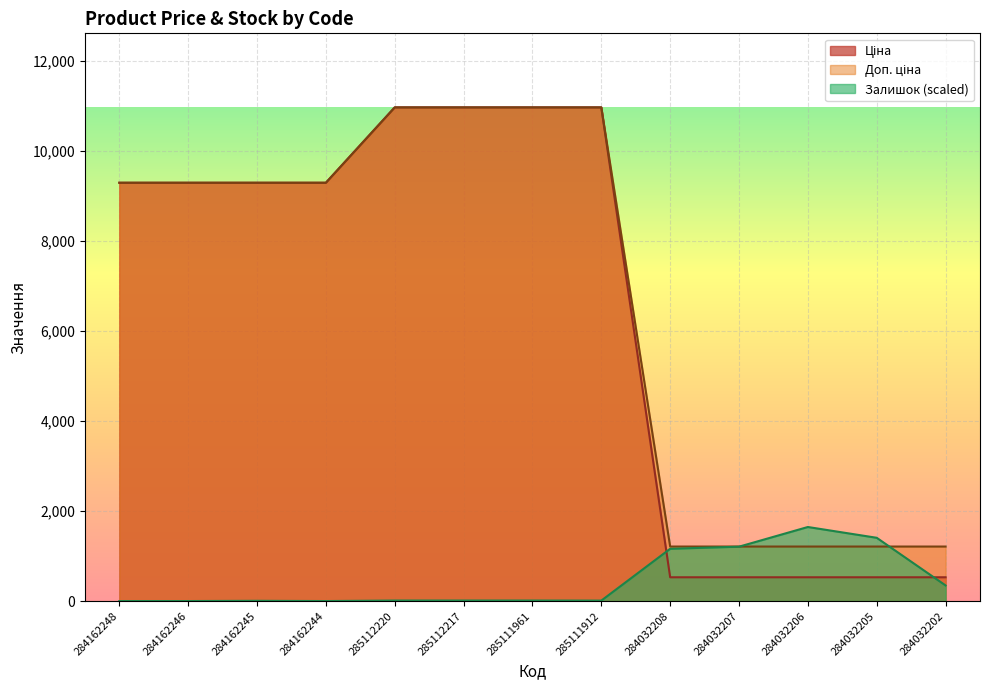

Rank the categories by Доп. ціна value from lowest to highest.

284032208, 284032207, 284032206, 284032205, 284032202, 284162248, 284162246, 284162245, 284162244, 285112220, 285112217, 285111961, 285111912